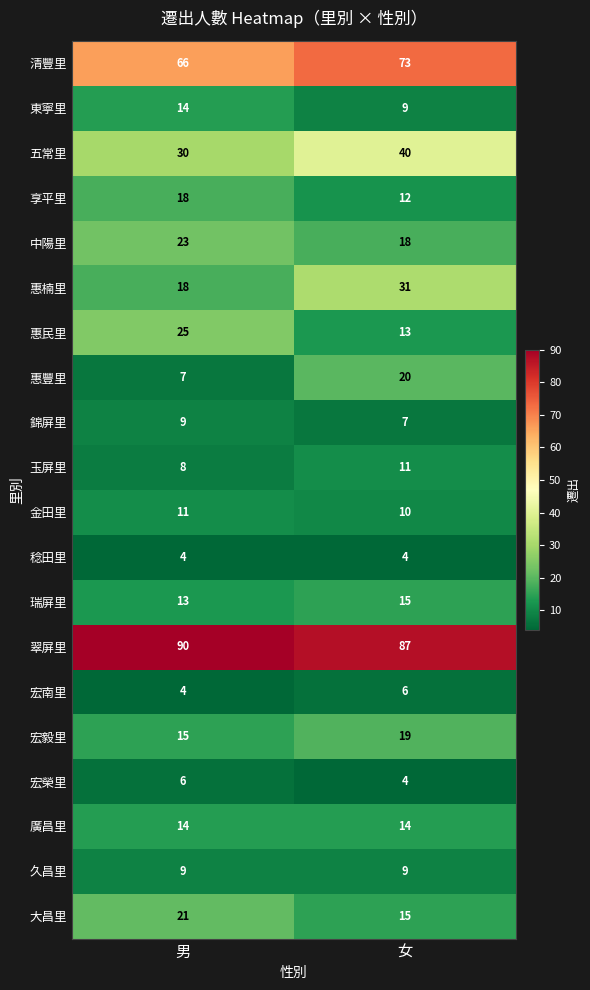

List the labels in order of 金田里 value, smallest first.

女, 男